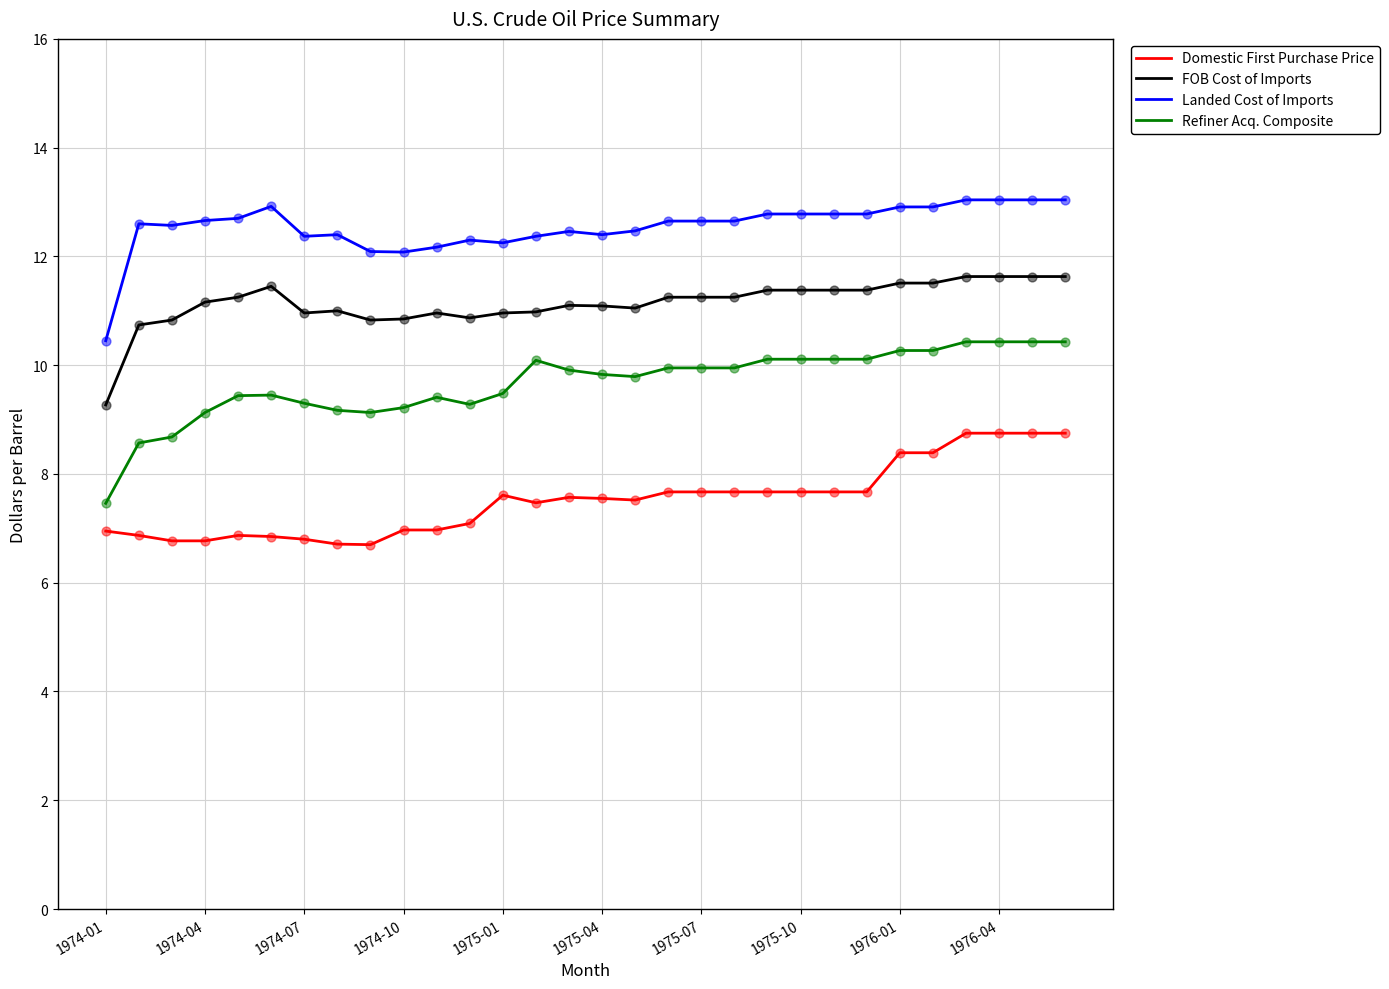

Which series has the widest spread of values?

Refiner Acq. Composite